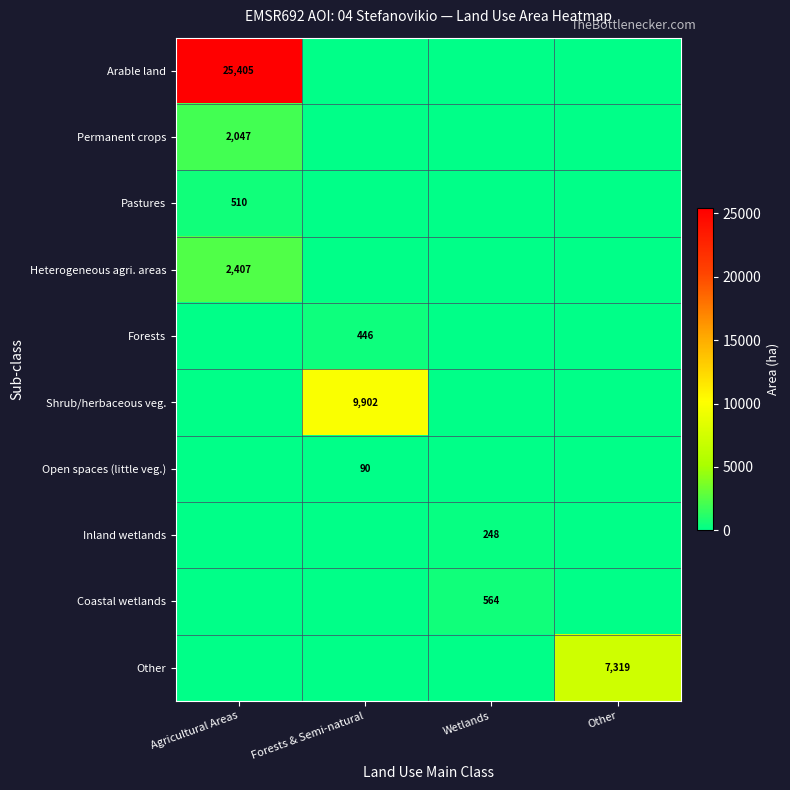

Rank the series by their maximum value, from highest to lowest.

Arable land, Shrub/herbaceous veg., Other, Heterogeneous agri. areas, Permanent crops, Coastal wetlands, Pastures, Forests, Inland wetlands, Open spaces (little veg.)